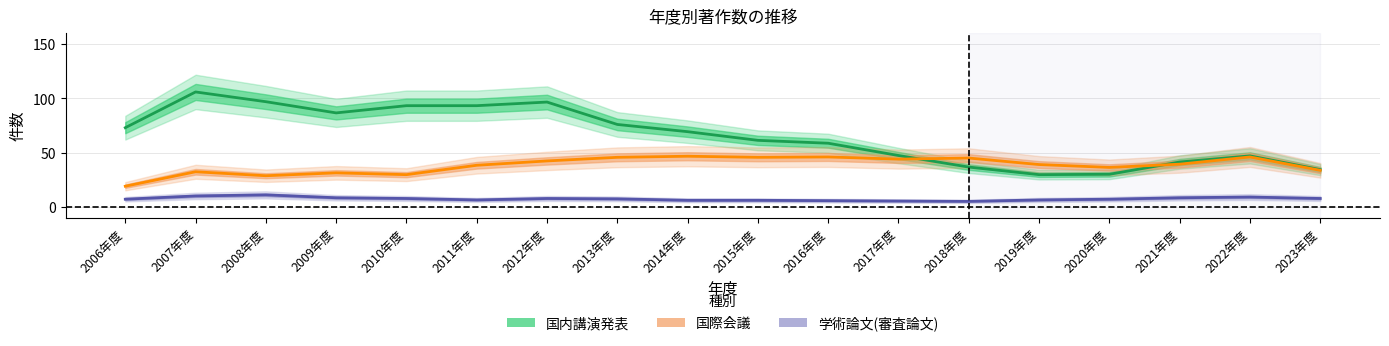

Rank the series by their average value, from highest to lowest.

国内講演発表, 国際会議, 学術論文(審査論文)